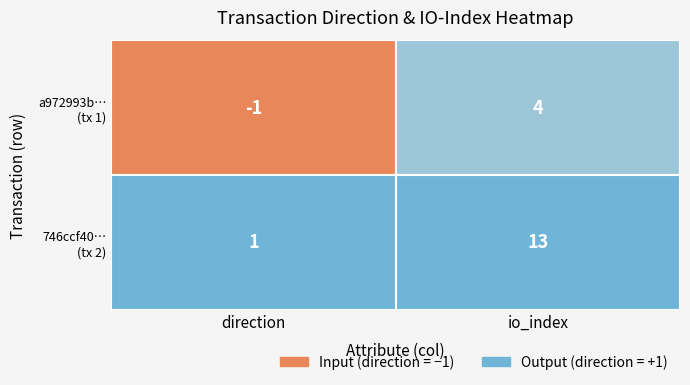

The a972993ba36fe5177cd6f1e7dcfed083908931b series shows 4 at io_index. True or false?

True